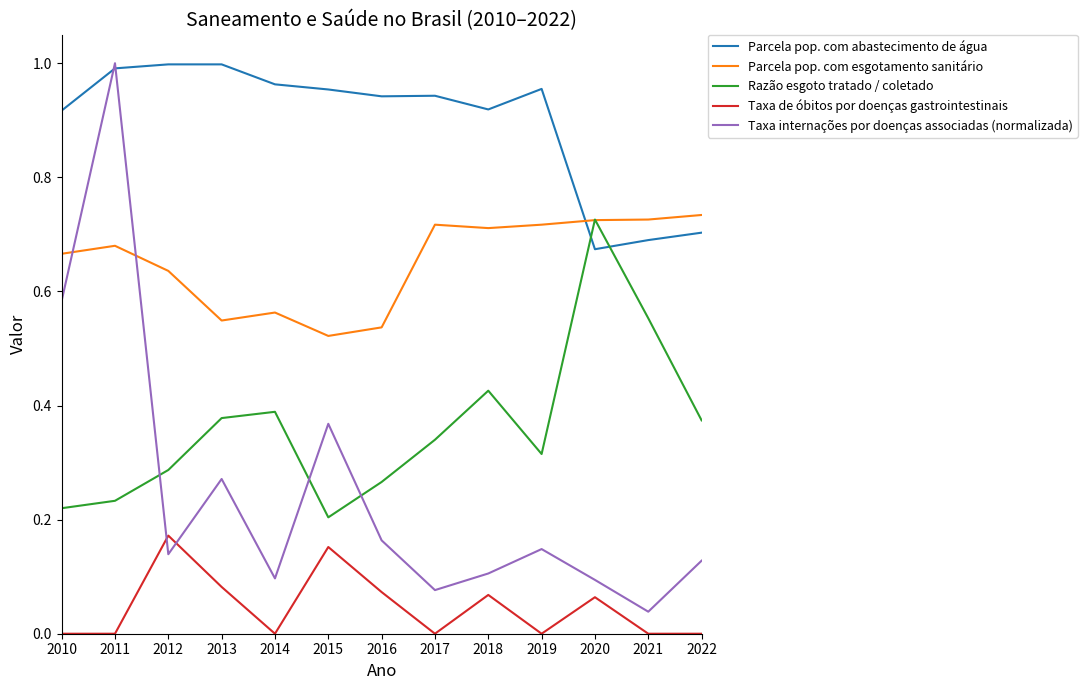

At 2010, list the series in order from largest to smallest.

Parcela pop. com abastecimento de água, Parcela pop. com esgotamento sanitário, Taxa internações por doenças associadas (normalizada), Razão esgoto tratado / coletado, Taxa de óbitos por doenças gastrointestinais